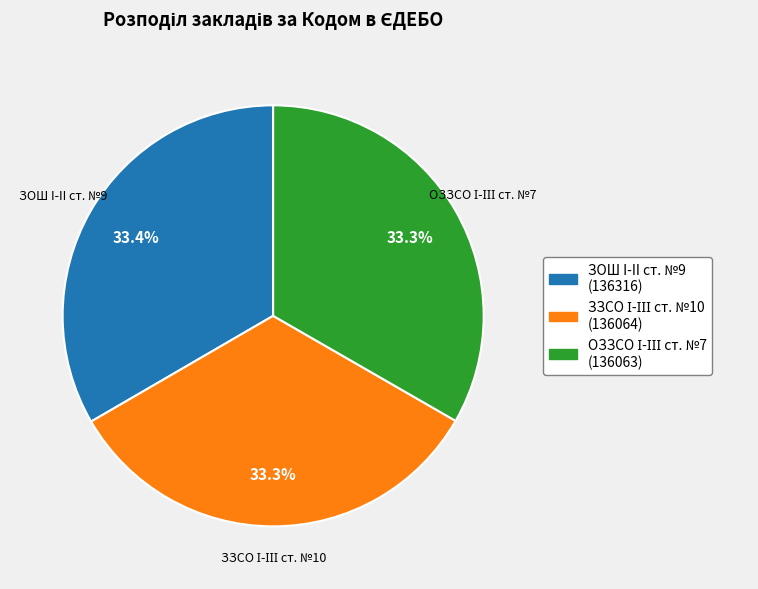

How much of the chart is everything except ЗОШ I-II ст. №9 (136316)?

66.6%